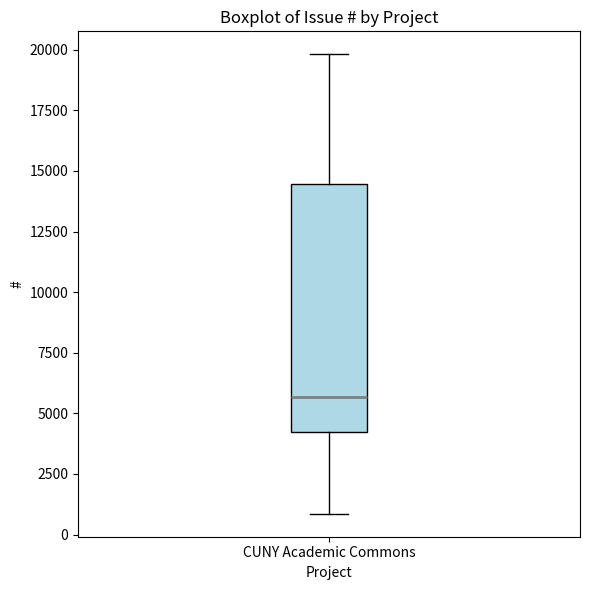

Transcribe this box plot: give where the median line is, the range the box spans, and where the two whiskers end, as read against the y-axis. The values are not printed on the chart, so give them approximately, as read against the axis.

median 5500, box 4000 to 14500, whiskers 1000 to 20000